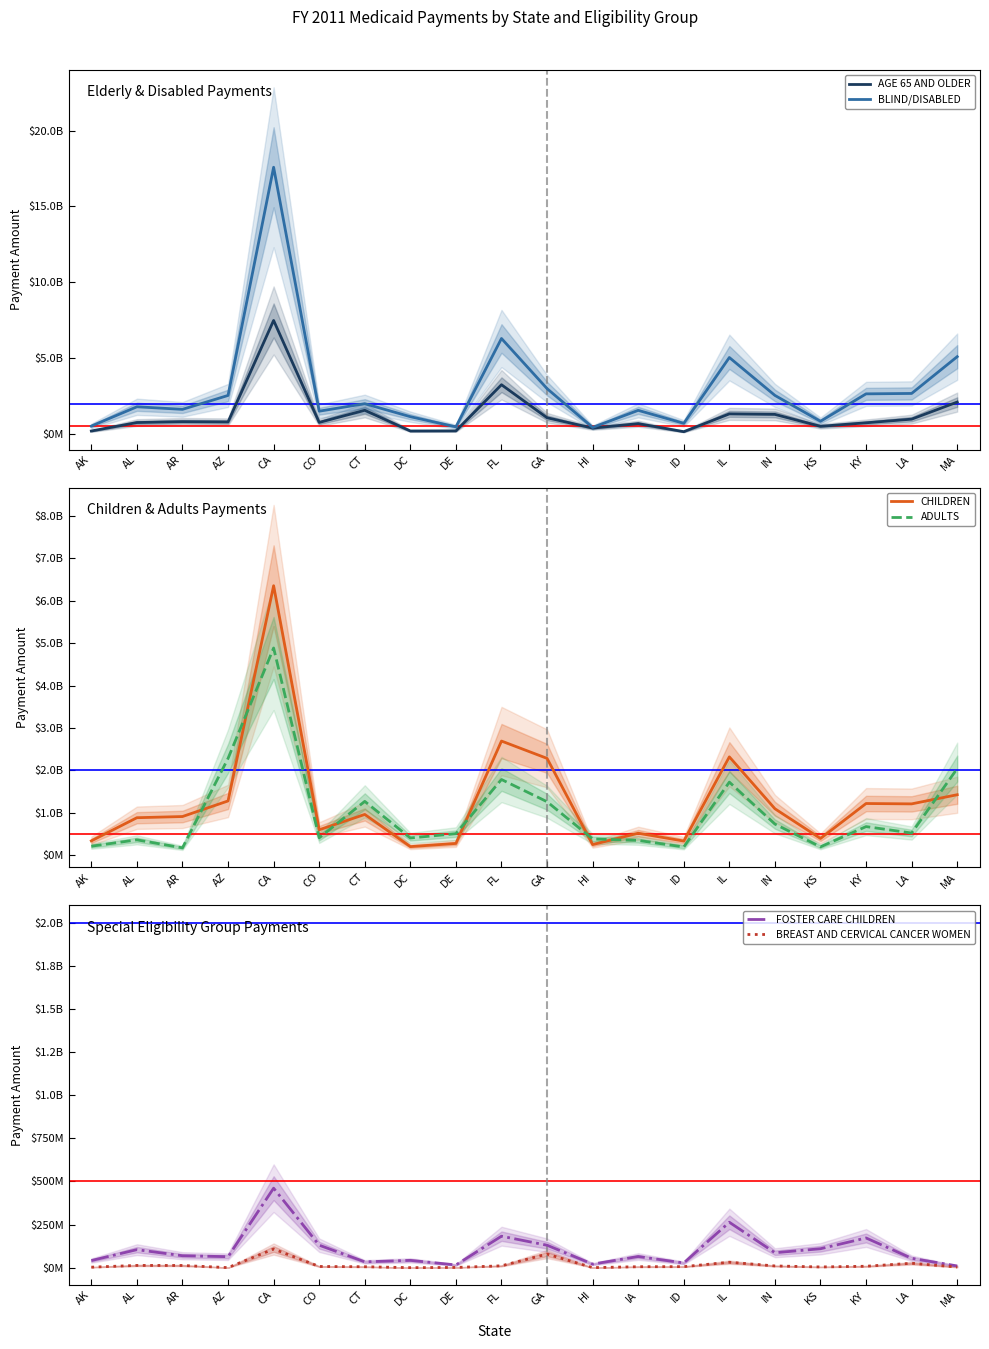

True or false: BREAST AND CERVICAL CANCER WOMEN and CHILDREN intersect in this chart.

False